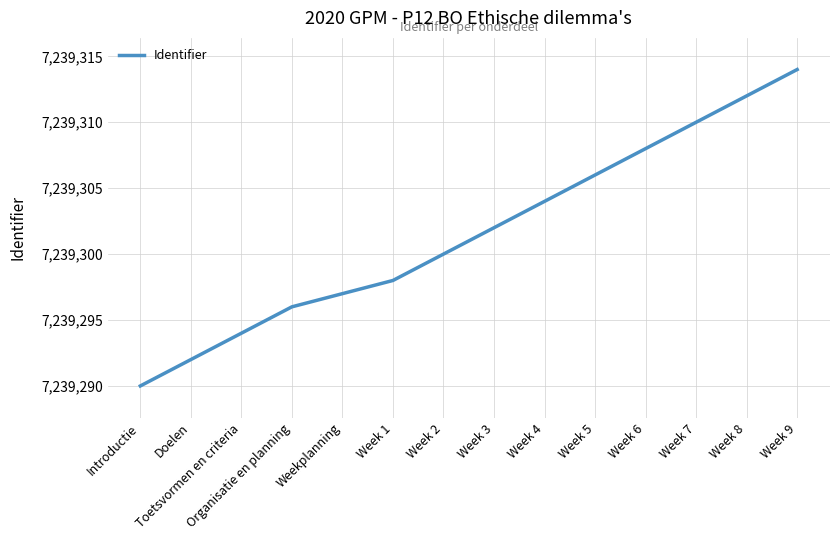

Is it true that the value at Weekplanning is 7239297?

True